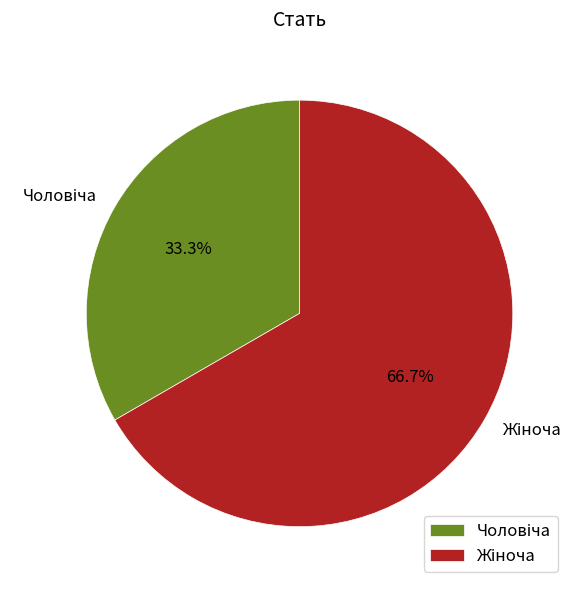

Does any single category account for the majority?

Yes